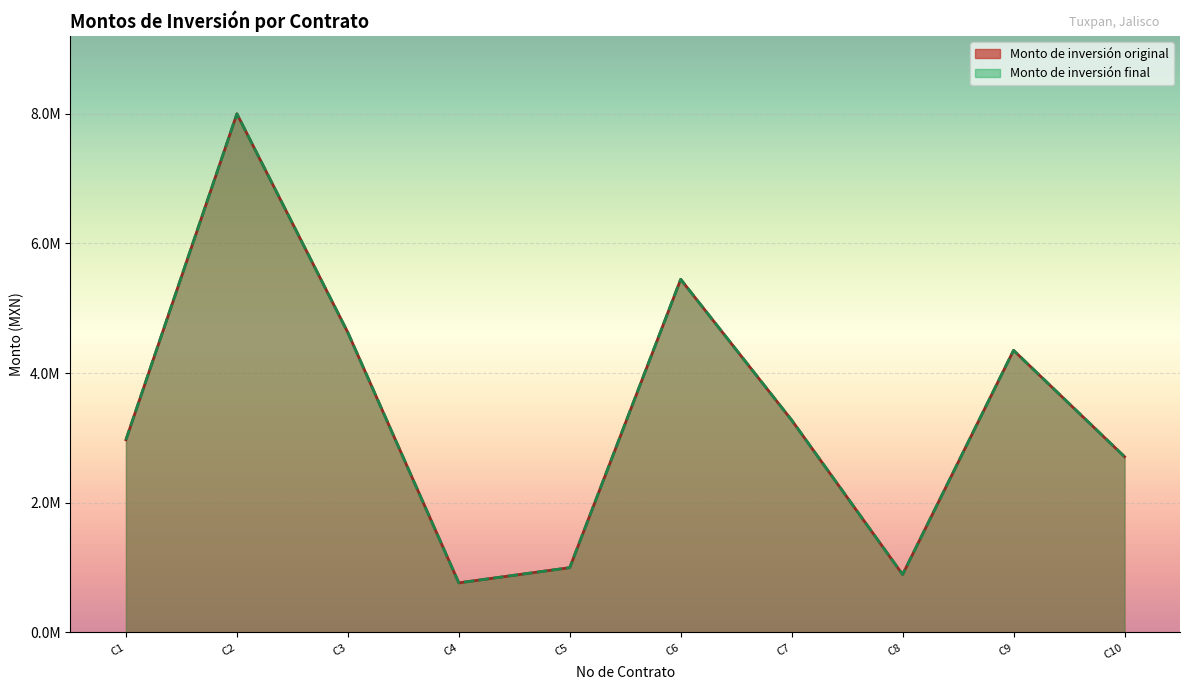

In Monto de inversión final, how many points are higher than both neighbors (excluding endpoints)?

3